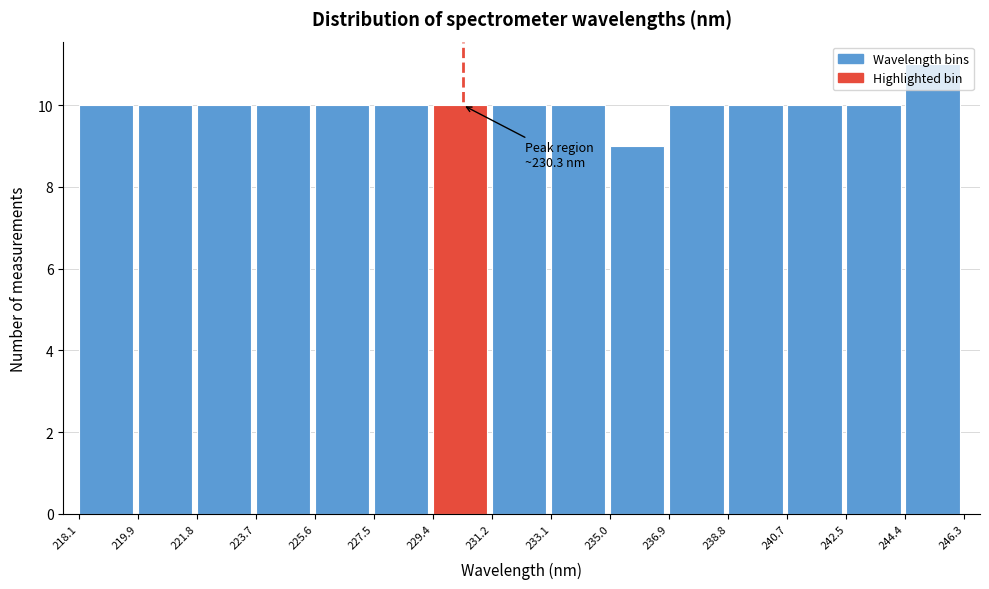

Over which range of the x-axis is the bar tallest?

244.4 to 246.3